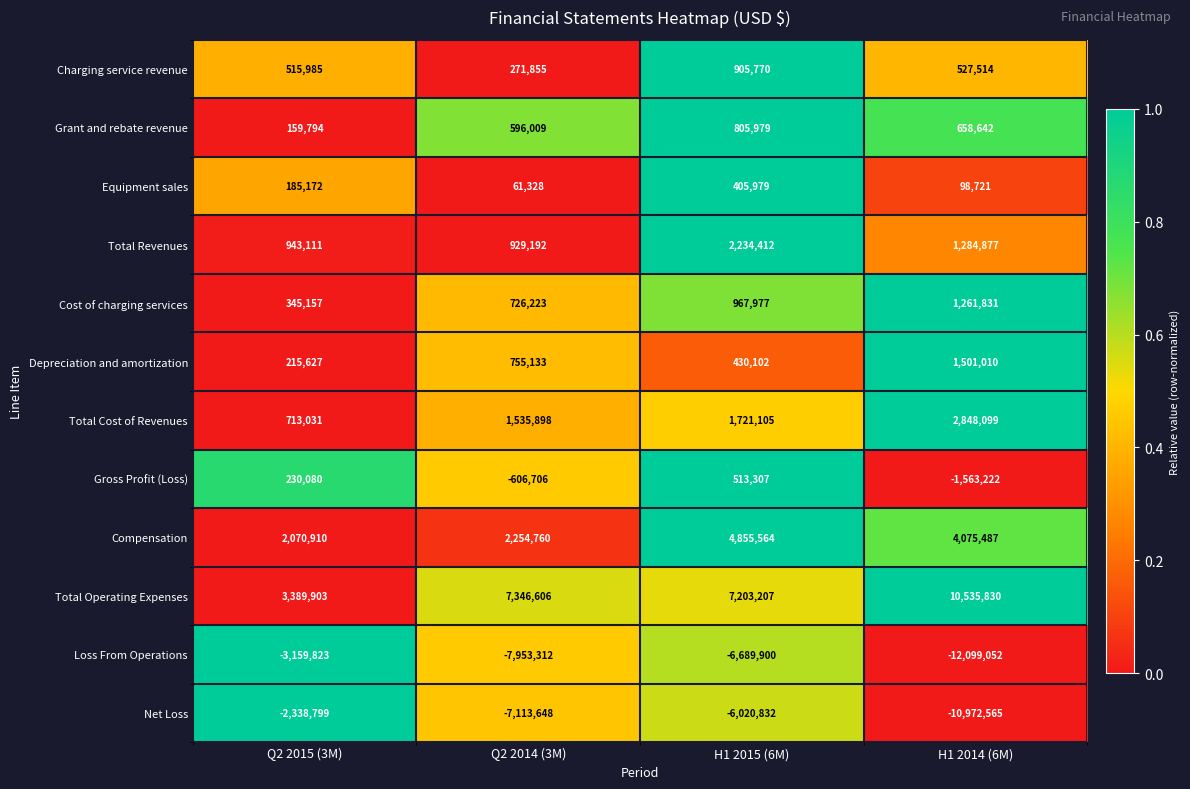

What is the approximate value of Total Revenues at Q2 2014 (3M)?

929192